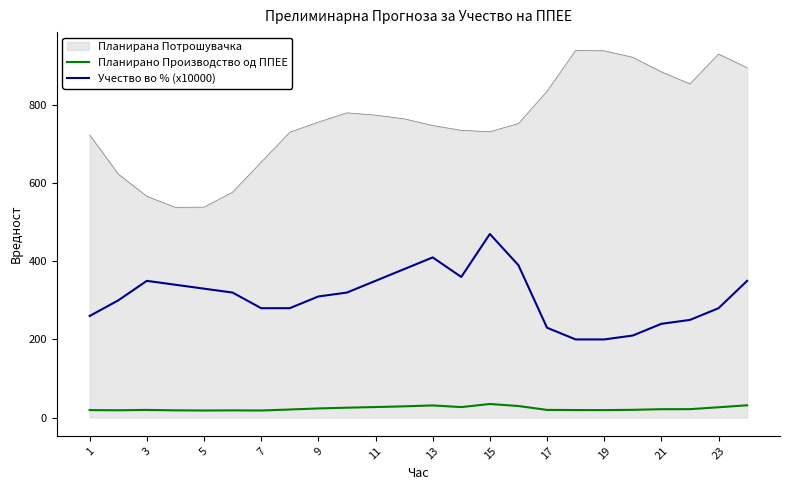

What is the maximum value for Планирана Потрошувачка?

939.9